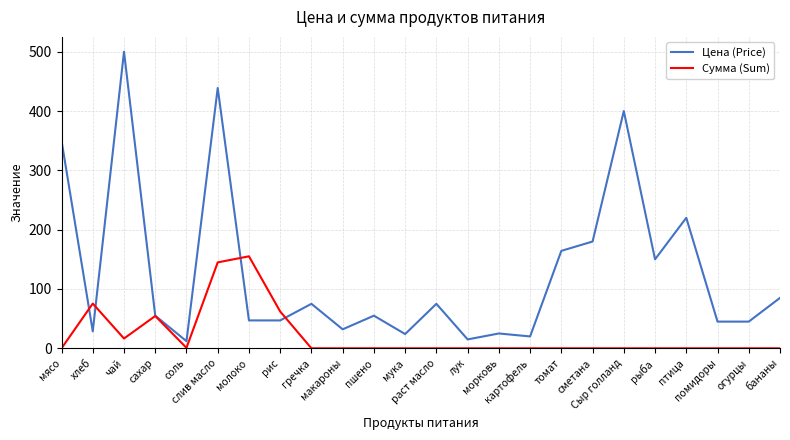

Does the chart display data point markers on the line(s)?

No